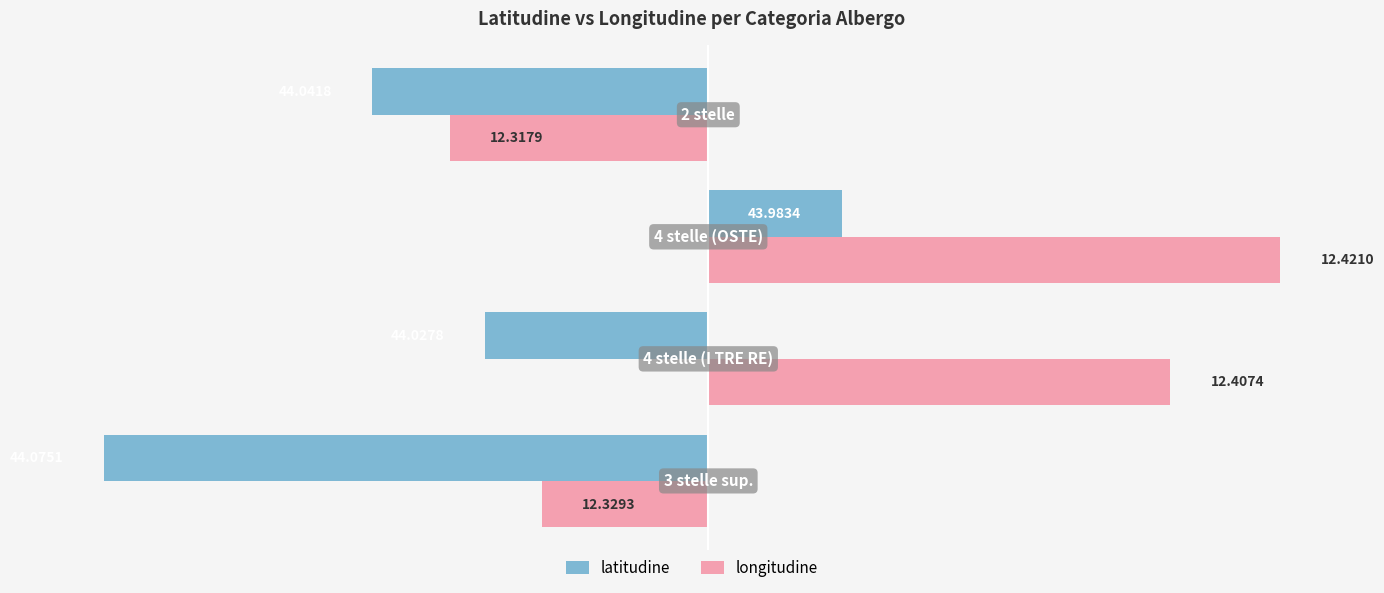

What are all the series names shown in the legend?

latitudine, longitudine